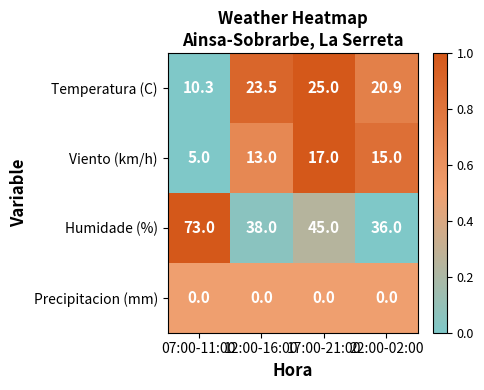

Rank the series at 22:00-02:00 from lowest to highest value.

Precipitacion (mm), Viento (km/h), Temperatura (C), Humidade (%)